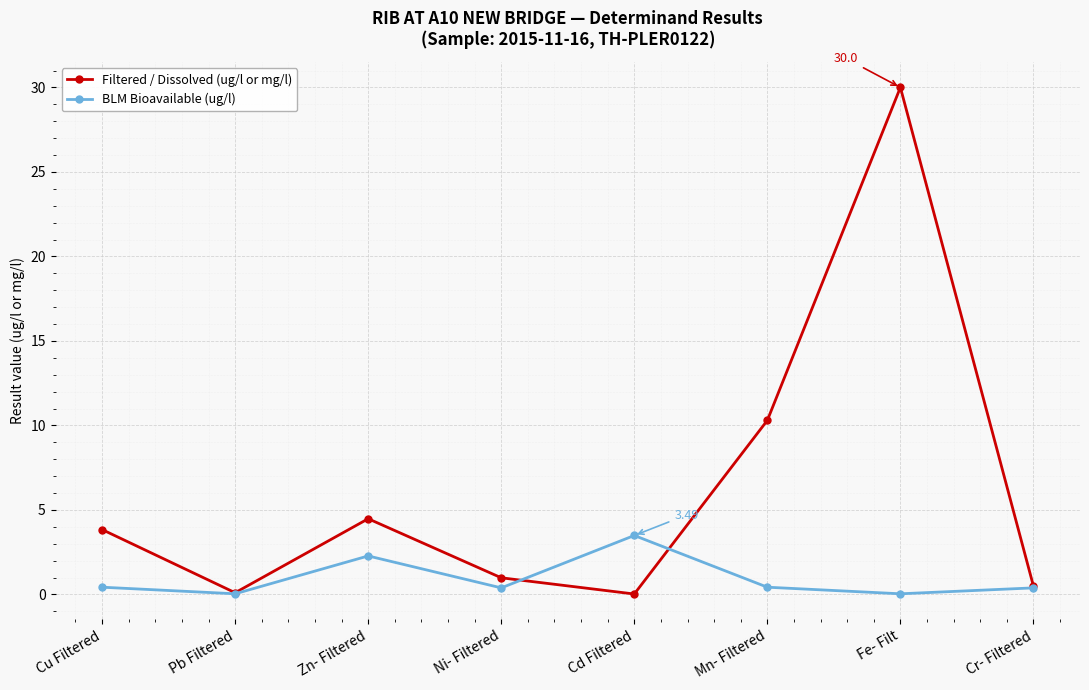

How many data points does each series have?

8